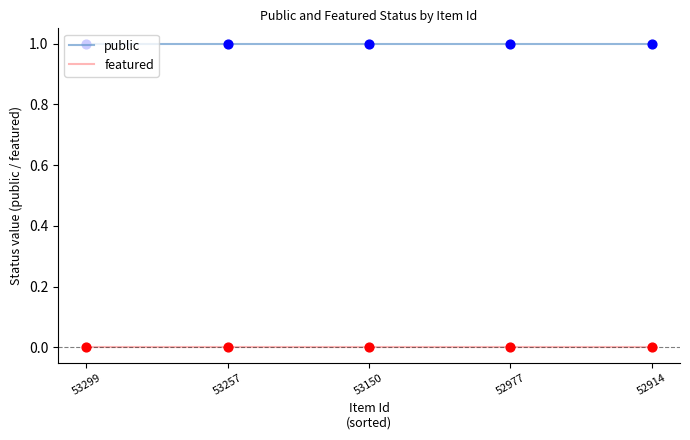

At how many categories does at least one series exceed 0?

5